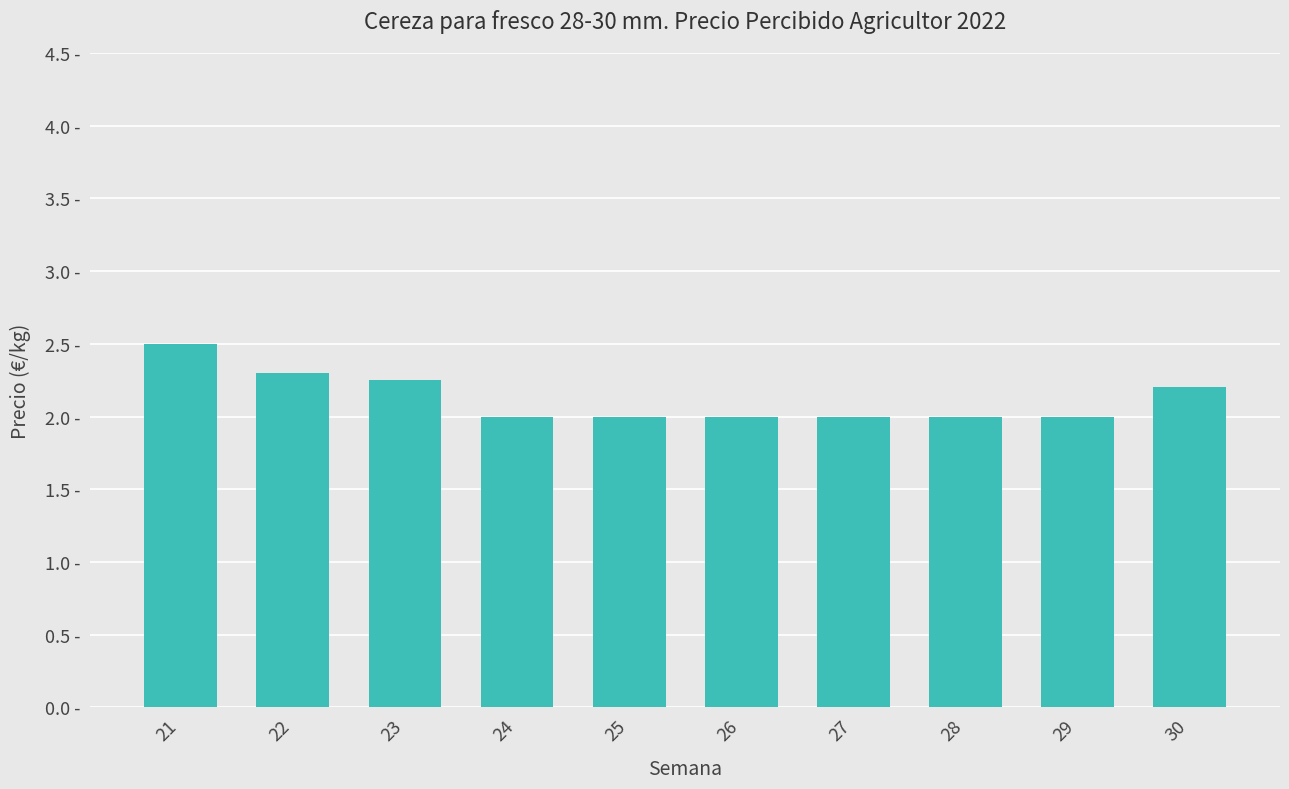

Where is the data nearest to the value 2?

24